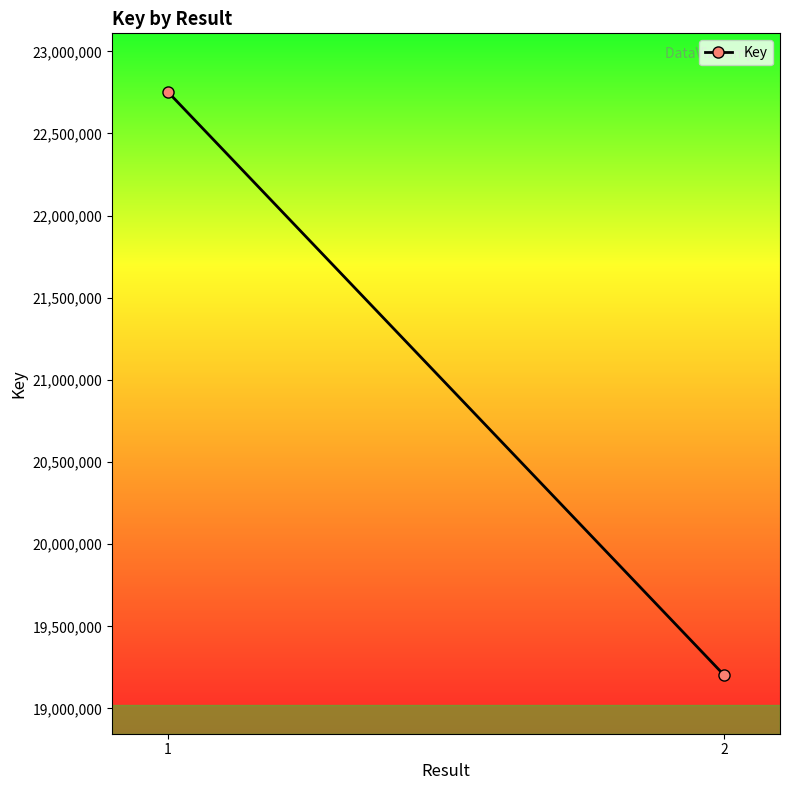

What is the difference between the values at 2 and 1?

3552713